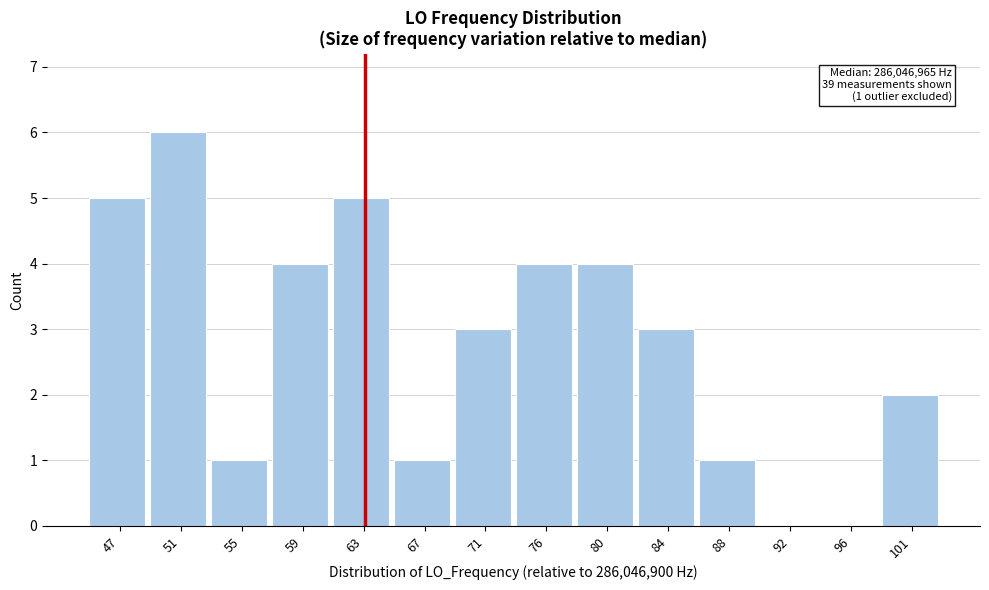

Reading right to left, what are all the values shown in this chart?

101=2	96=0	92=0	88=1	84=3	80=4	76=4	71=3	67=1	63=5	59=4	55=1	51=6	47=5